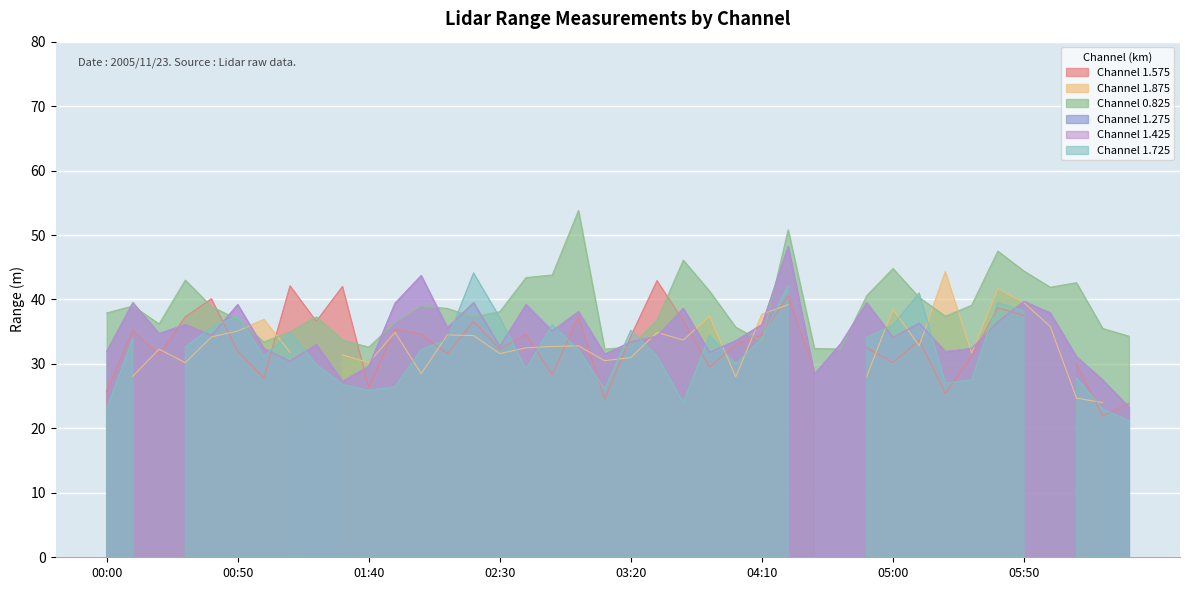

What is the spread (max minus min) of values at 2005/11/23 04:00?

2.1